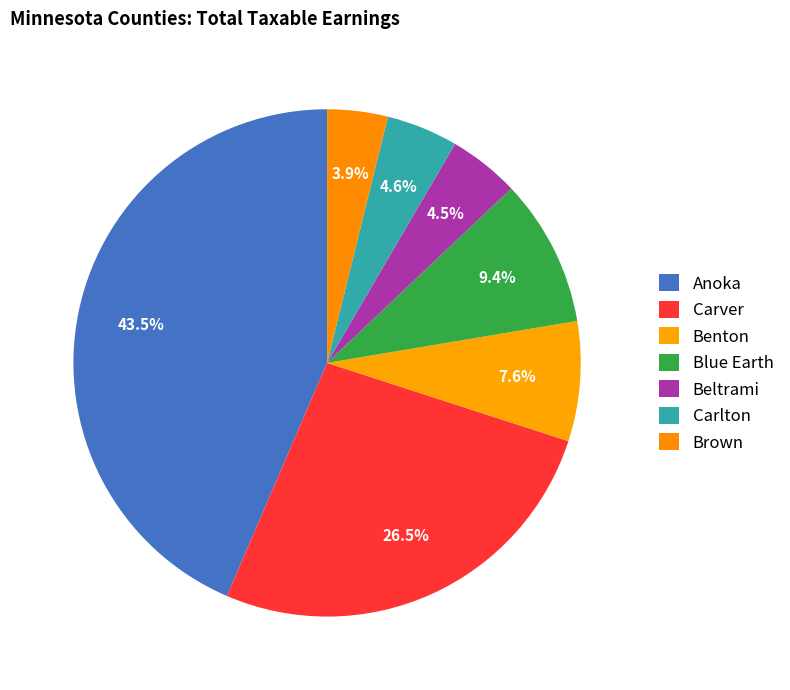

How many segments does this pie chart have?

7